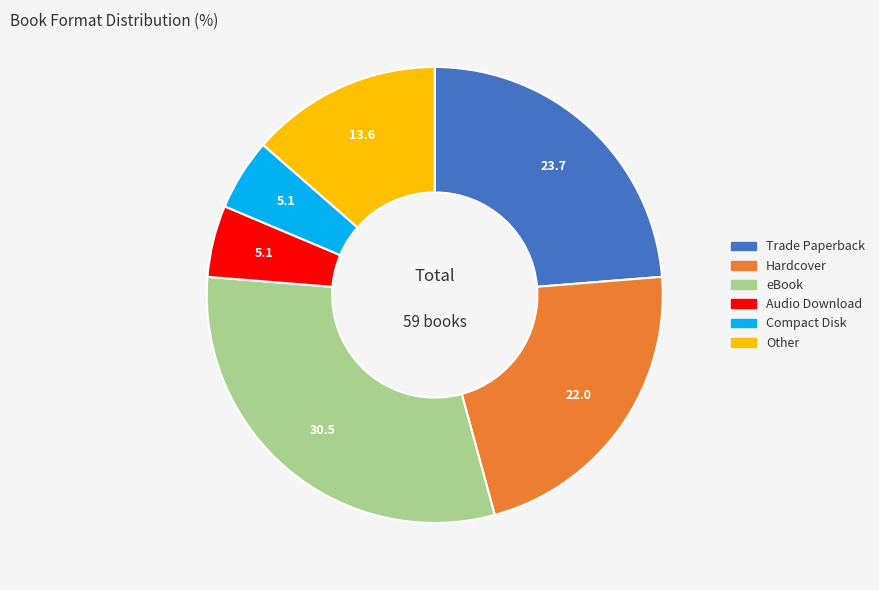

The eBook slice represents 20% of the pie. True or false?

False